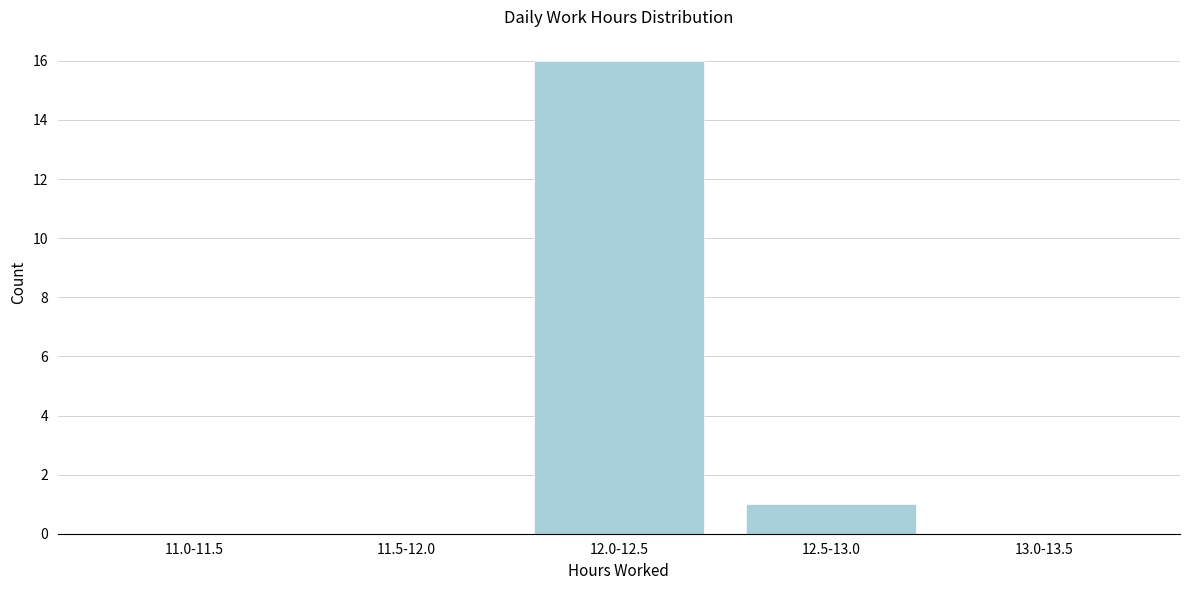

Reading left to right, extract all data points from this chart.

11.0-11.5=0	11.5-12.0=0	12.0-12.5=16	12.5-13.0=1	13.0-13.5=0